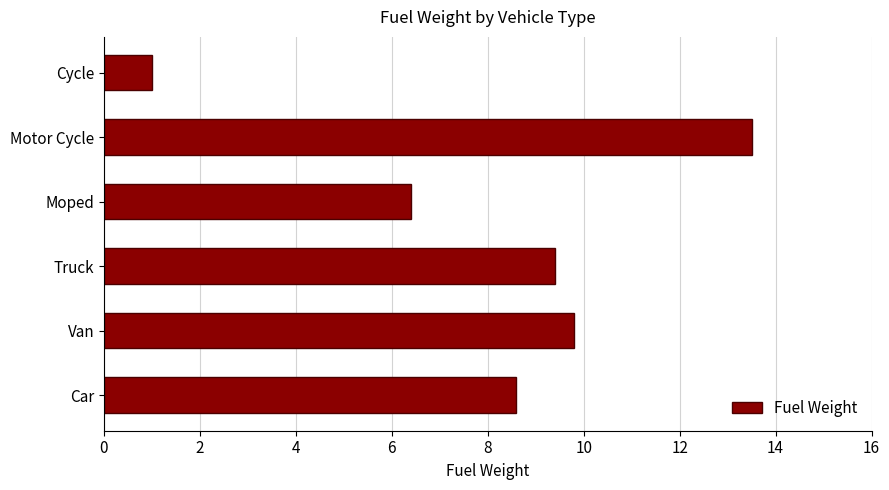

How many data points are less than 9?

3